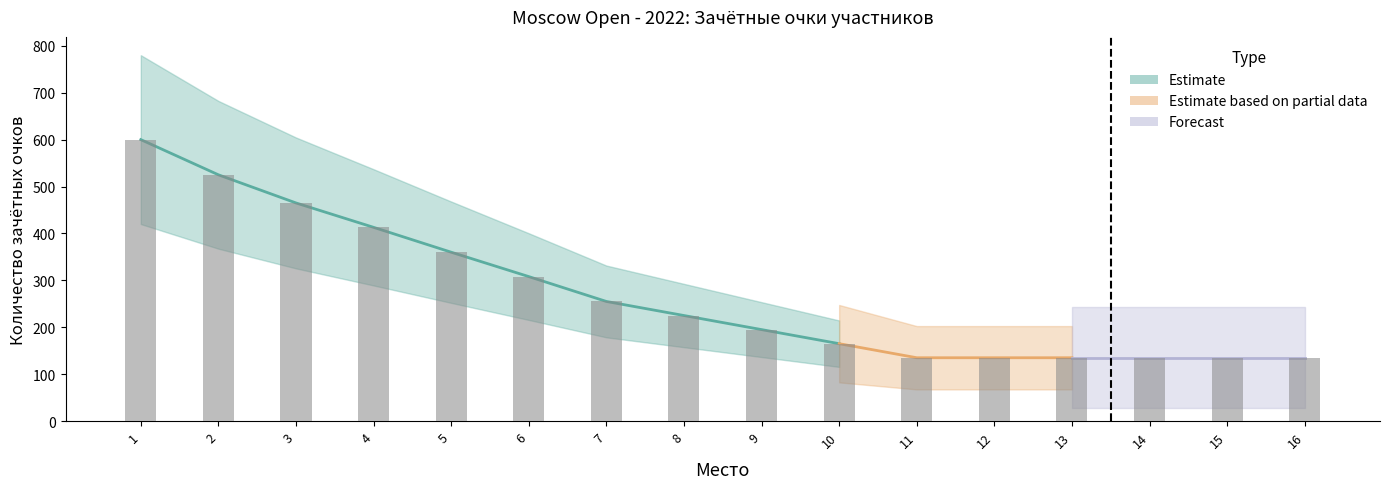

Reading left to right, extract all data points from this chart.

1=600	2=525	3=465	4=413	5=360	6=308	7=255	8=225	9=195	10=165	11=135	12=135	13=135	14=135	15=135	16=135